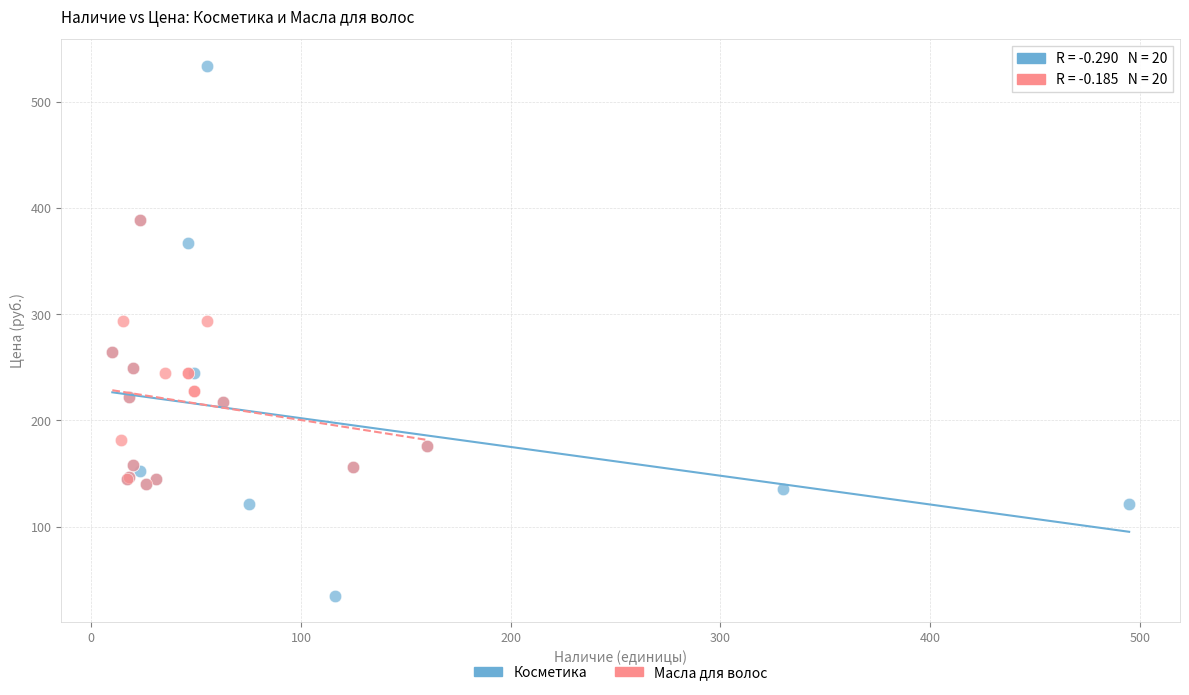

Which series contains the lowest Y value?

Косметика